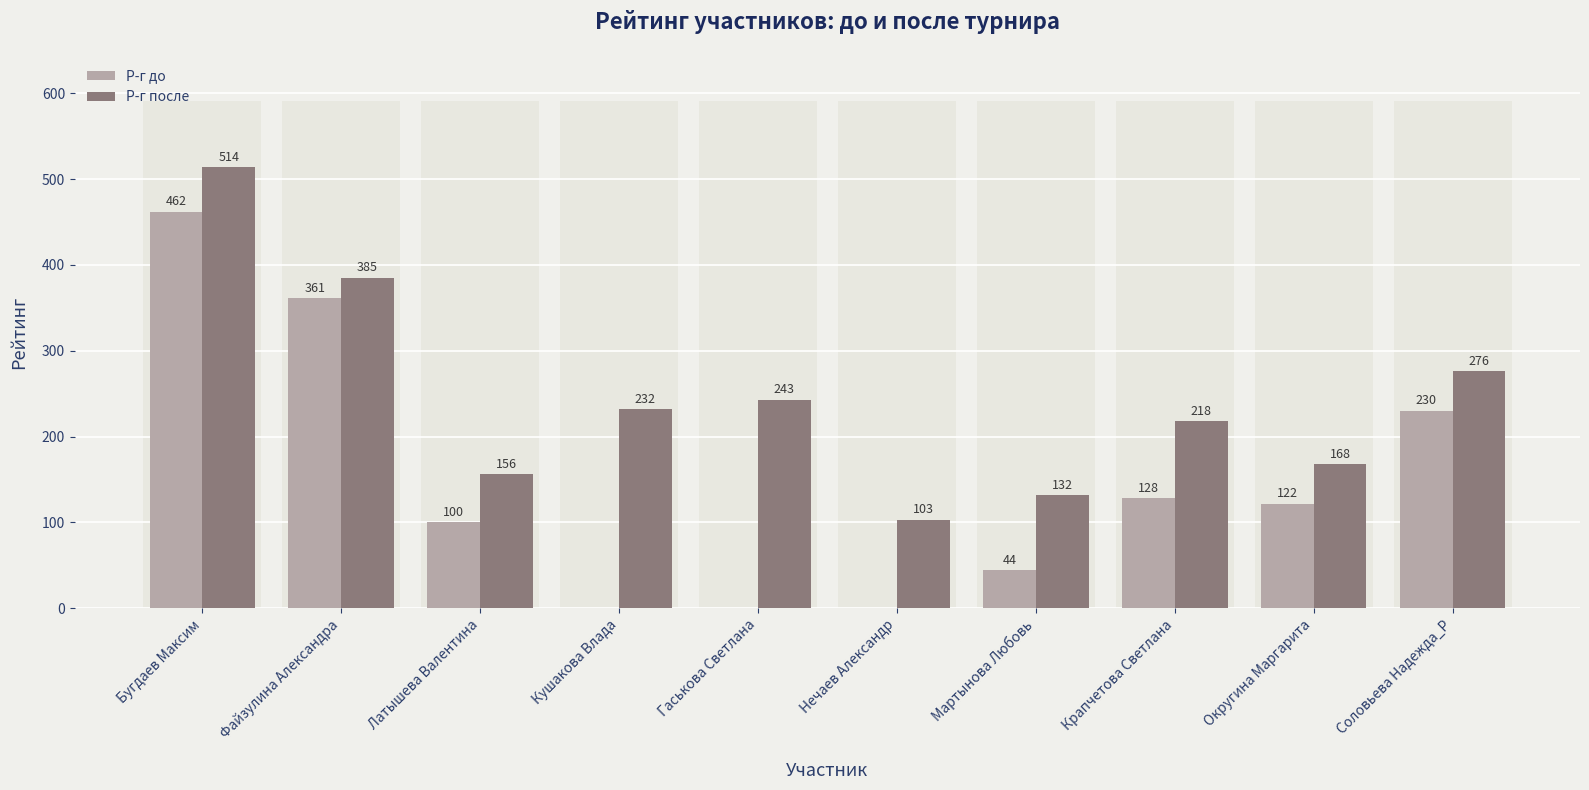

What are all the series names shown in the legend?

Р-г до, Р-г после